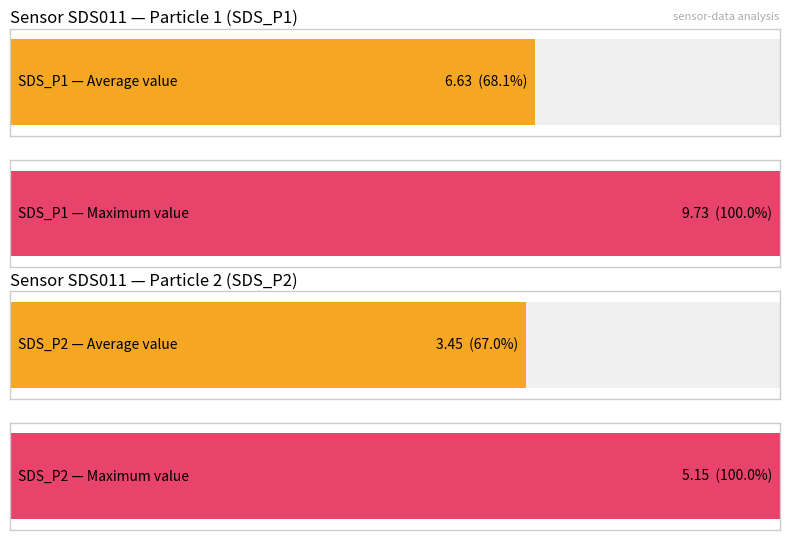

At SDS_P2, list the series in order from smallest to largest.

Average utilization, Maximum utilization